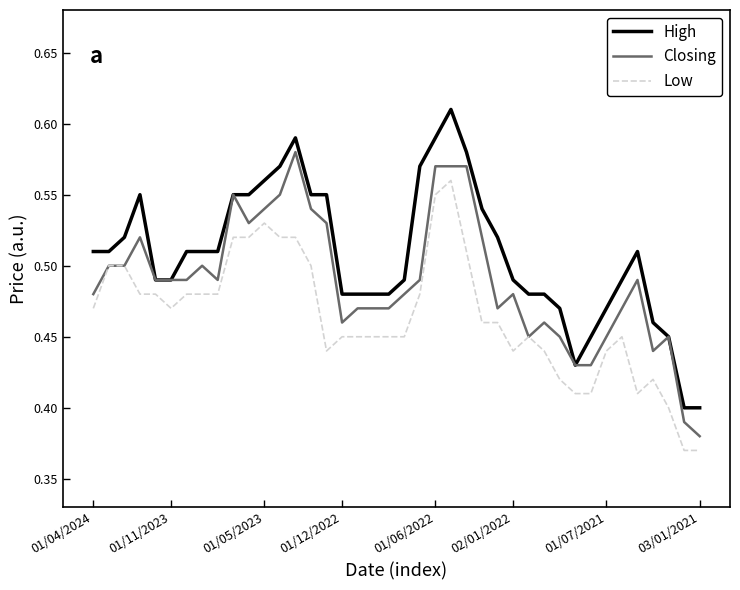

List the series in order of their overall mean, highest first.

High, Closing, Low